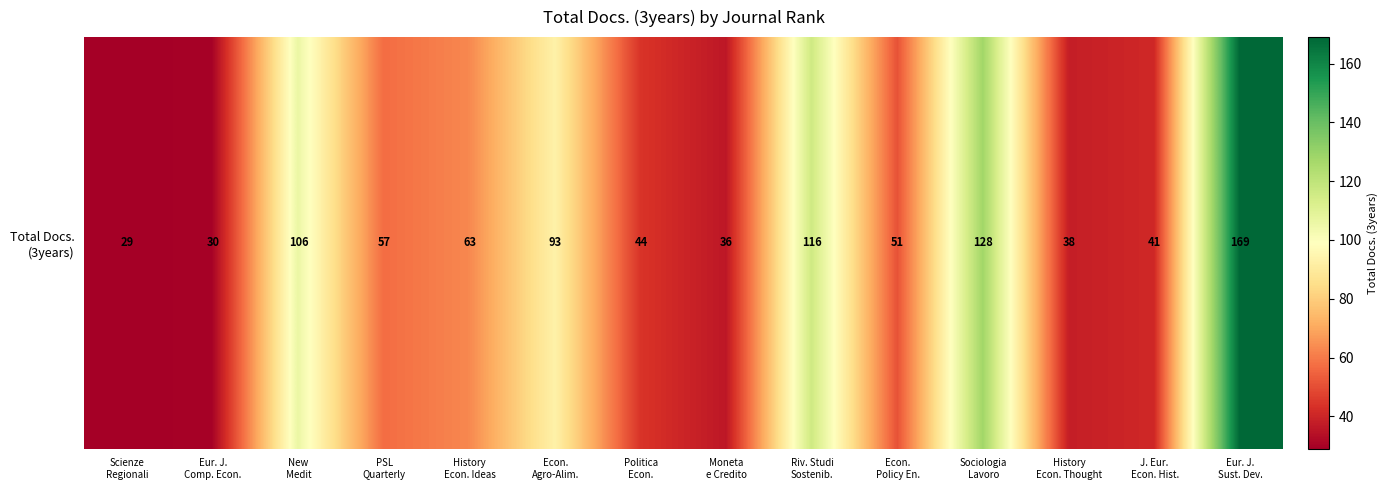

Where is the data nearest to the value 99?

Econ.
Agro-Alim.